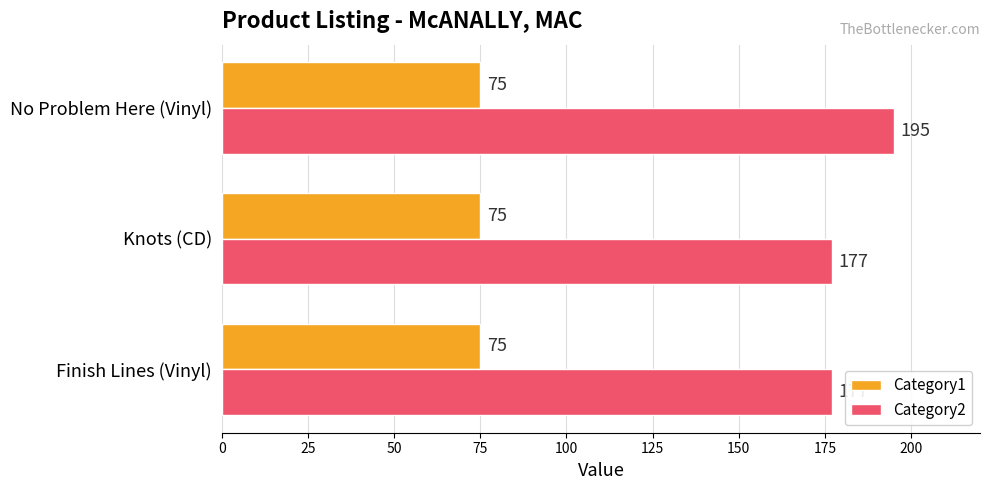

True or false: Category1 has a value of 75 at Knots (CD).

True